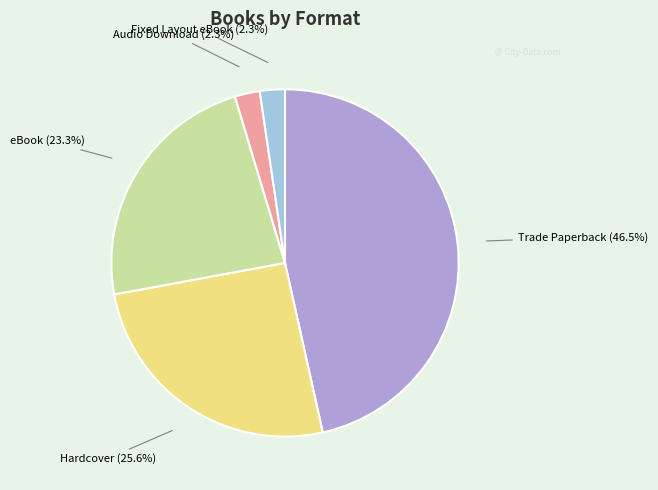

Does any single category account for the majority?

No